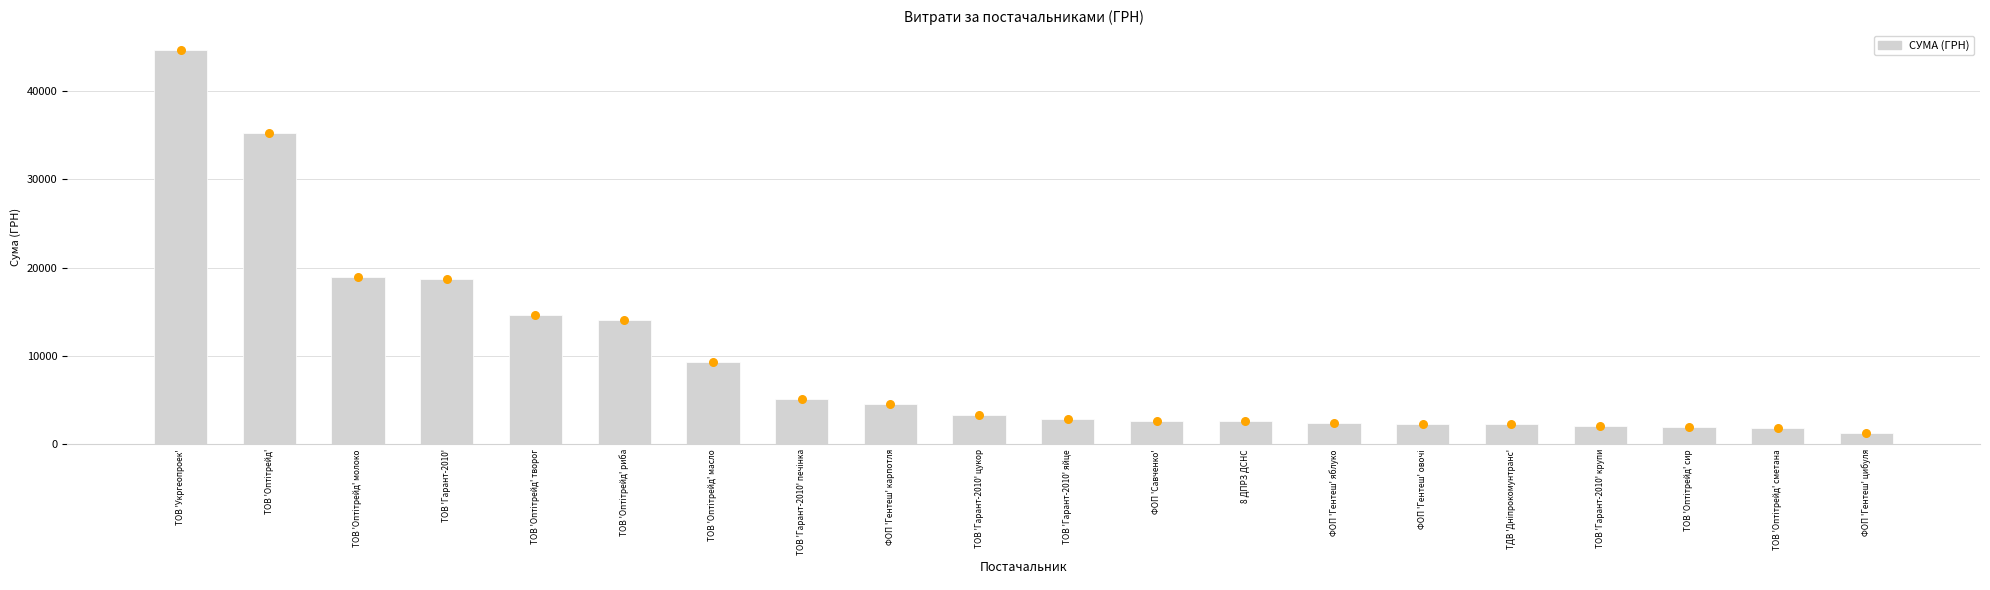

Between ФОП 'Гентеш' овочі and ТОВ 'Укргеопроек', which is larger?

ТОВ 'Укргеопроек'